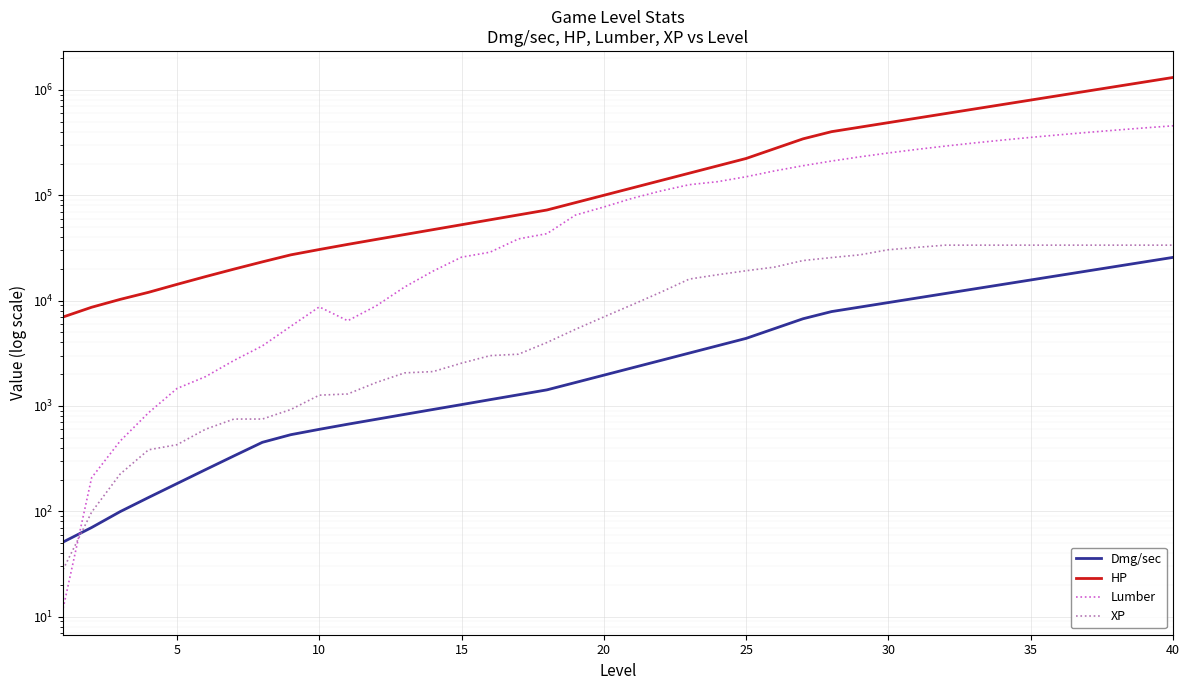

True or false: HP has more than 1 points higher than both neighbors.

False